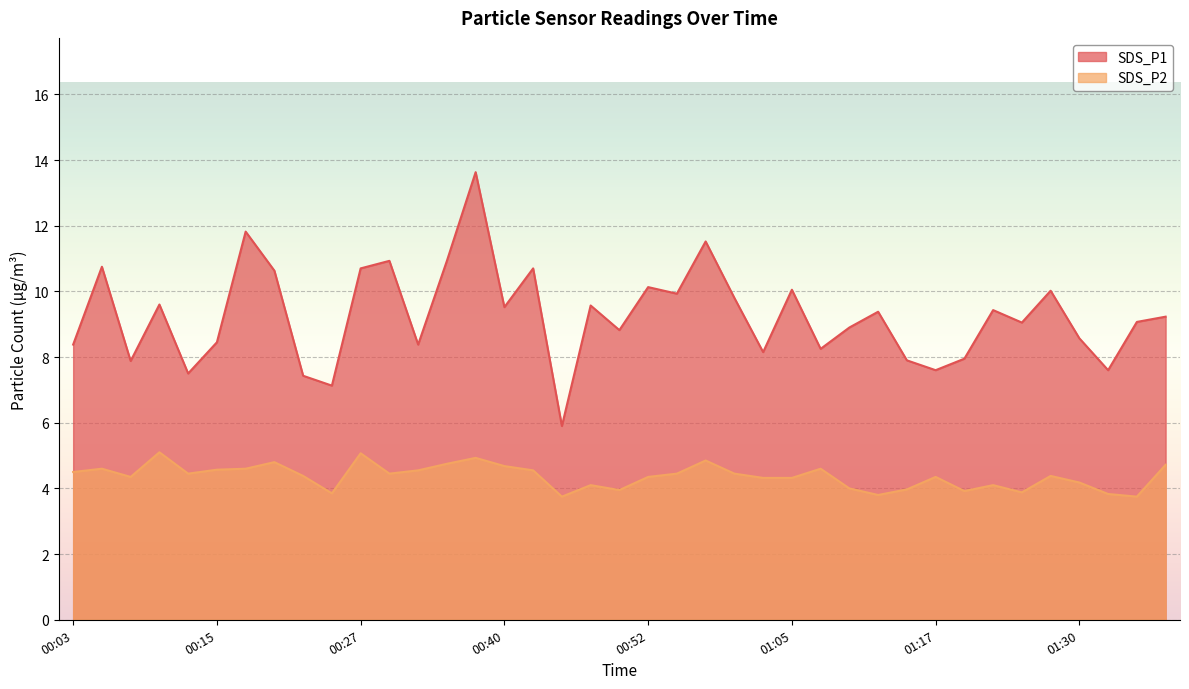

Reading left to right, transcribe all the data shown in this chart.

SDS_P1: 00:03=8.4	00:05=10.8	00:07=7.9	00:10=9.6	00:12=7.5	00:15=8.4	00:17=11.8	00:20=10.6	00:22=7.4	00:25=7.1	00:27=10.7	00:30=10.9	00:32=8.4	00:35=10.9	00:37=13.6	00:40=9.5	00:42=10.7	00:45=5.9	00:47=9.6	00:50=8.8	00:52=10.1	00:54=9.9	00:57=11.5	01:00=9.8	01:03=8.2	01:05=10.1	01:07=8.2	01:10=8.9	01:12=9.4	01:15=7.9	01:17=7.6	01:20=8.0	01:22=9.4	01:25=9.1	01:27=10.0	01:30=8.6	01:32=7.6	01:35=9.1	01:37=9.2
SDS_P2: 00:03=4.5	00:05=4.6	00:07=4.3	00:10=5.1	00:12=4.5	00:15=4.6	00:17=4.6	00:20=4.8	00:22=4.4	00:25=3.9	00:27=5.1	00:30=4.5	00:32=4.5	00:35=4.8	00:37=4.9	00:40=4.7	00:42=4.5	00:45=3.8	00:47=4.1	00:50=4.0	00:52=4.3	00:54=4.5	00:57=4.8	01:00=4.5	01:03=4.3	01:05=4.3	01:07=4.6	01:10=4.0	01:12=3.8	01:15=4.0	01:17=4.3	01:20=3.9	01:22=4.1	01:25=3.9	01:27=4.4	01:30=4.2	01:32=3.8	01:35=3.8	01:37=4.7